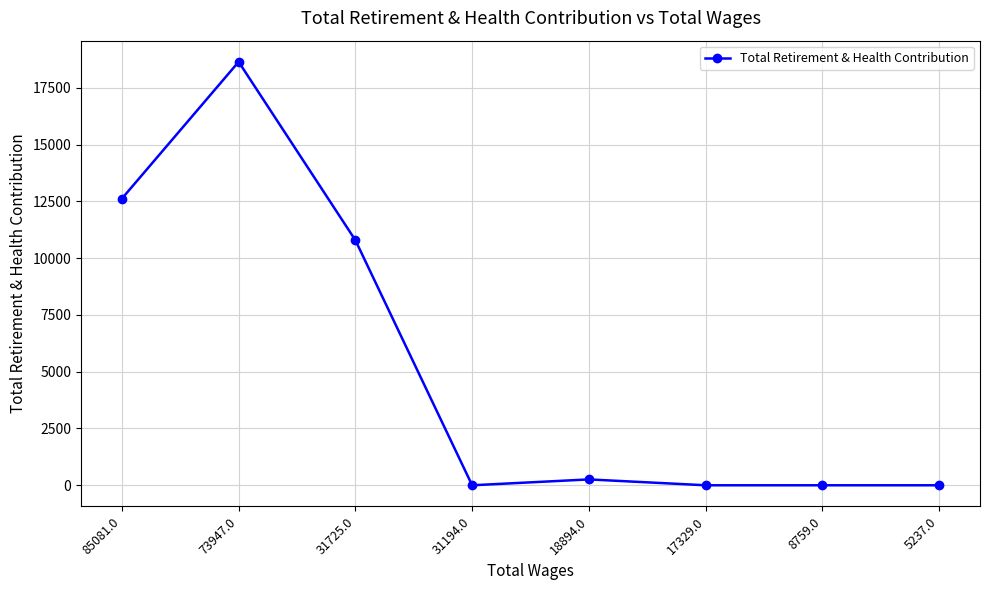

Reading left to right, transcribe all the data shown in this chart.

85081.0=12618	73947.0=18639	31725.0=10787	31194.0=0	18894.0=258	17329.0=0	8759.0=0	5237.0=0